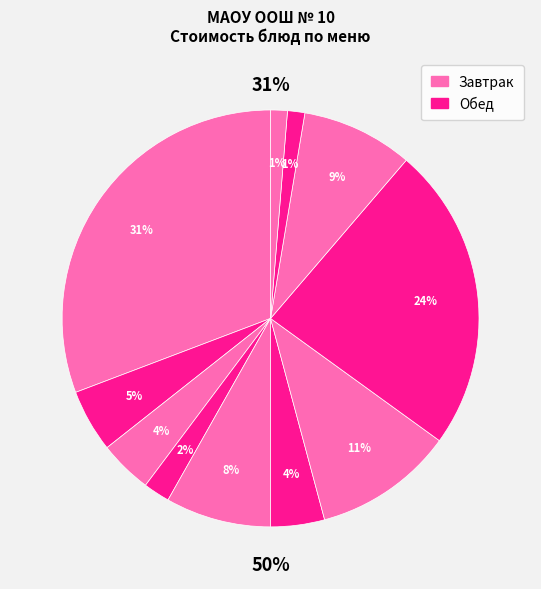

To the nearest percent, what is the difference between the largest and smallest slice percentages?

29%